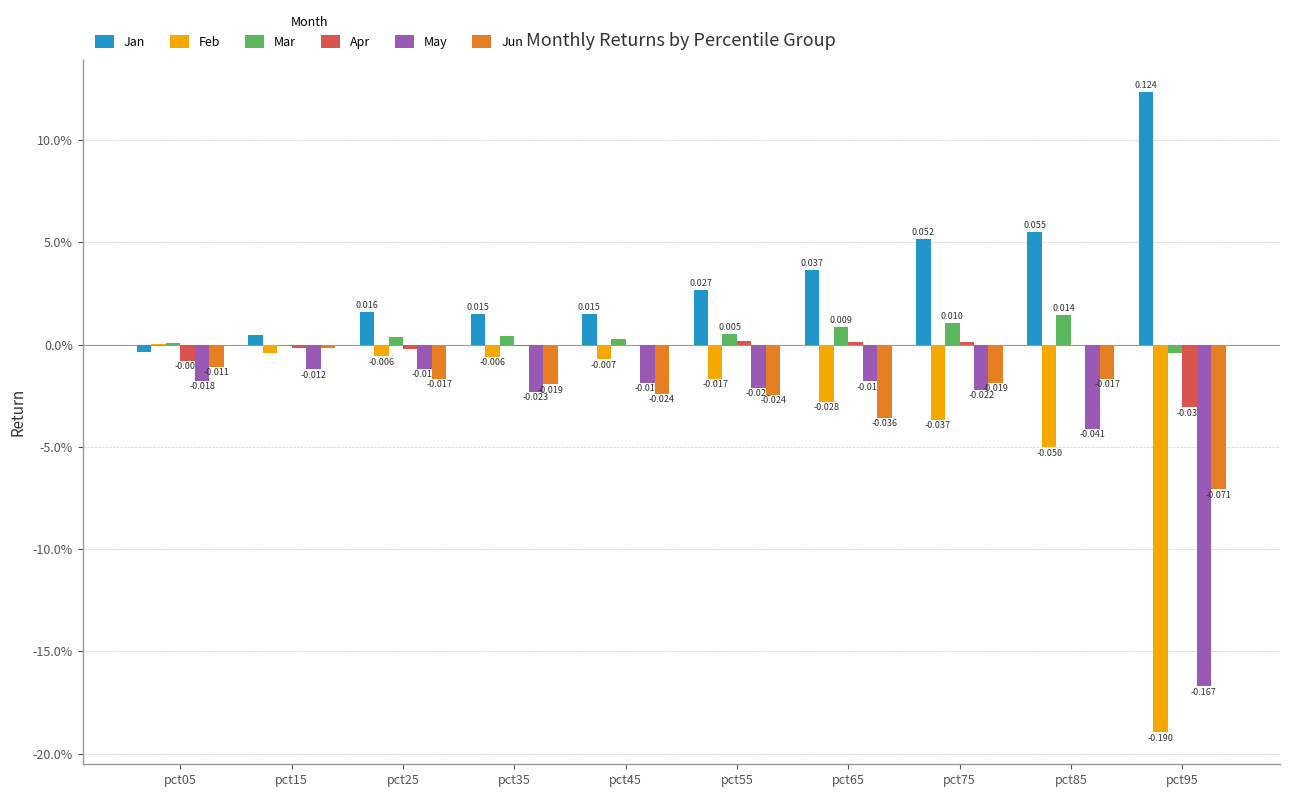

What are all the series names shown in the legend?

Jan, Feb, Mar, Apr, May, Jun